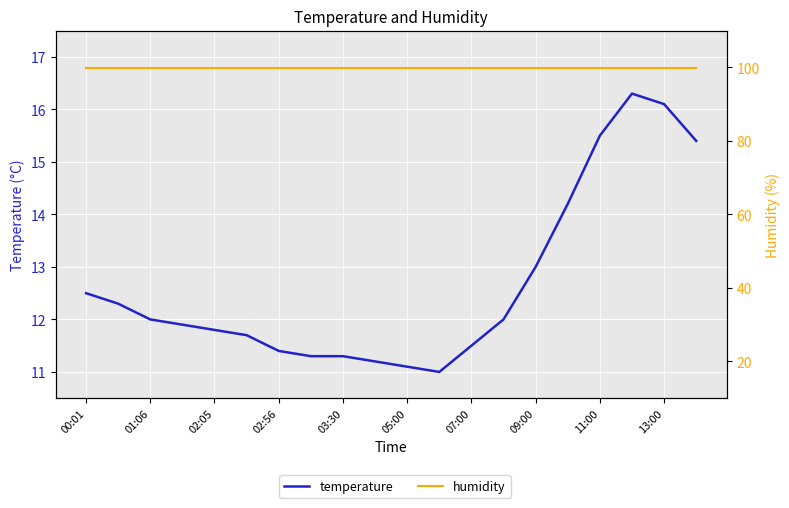

Rank the series by their average value, from lowest to highest.

temperature, humidity